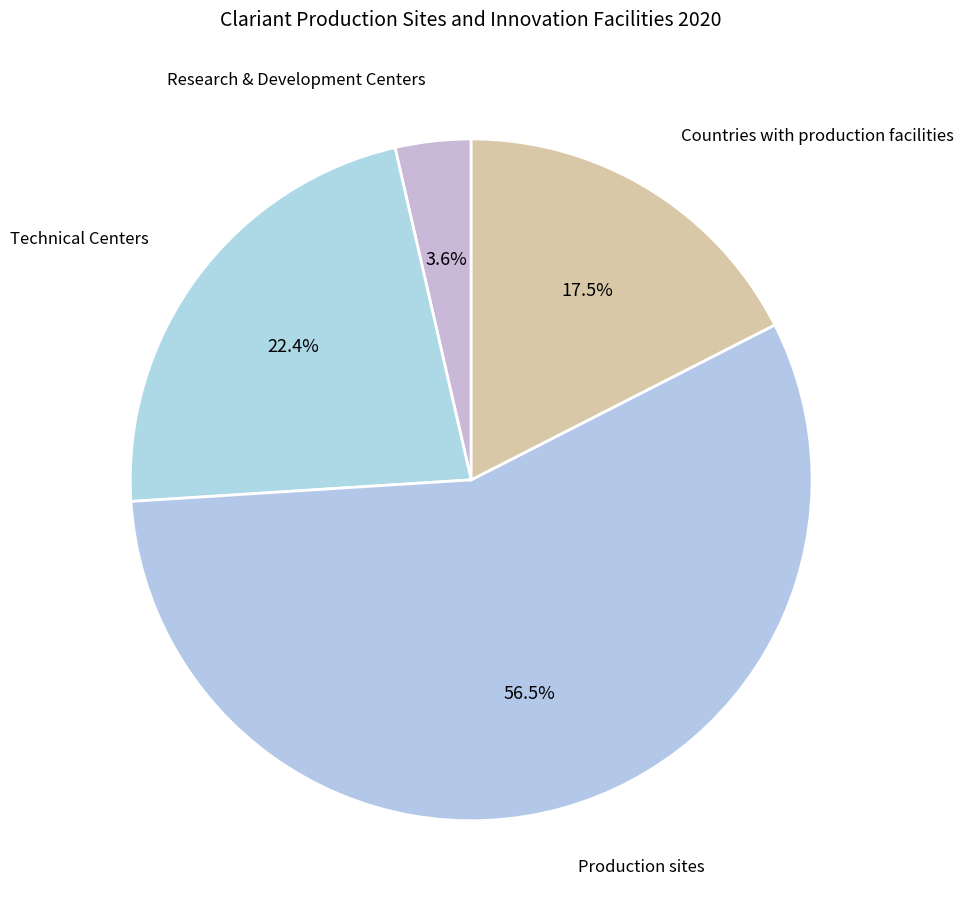

Which slice is the smallest?

Research & Development Centers